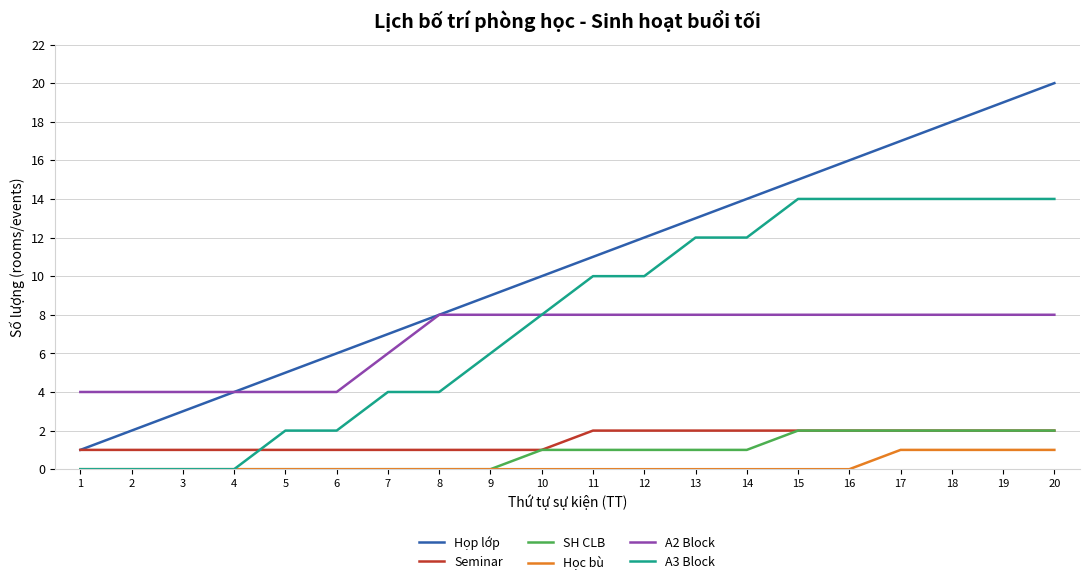

Between 7 and 13, which series saw the biggest shift?

A3 Block